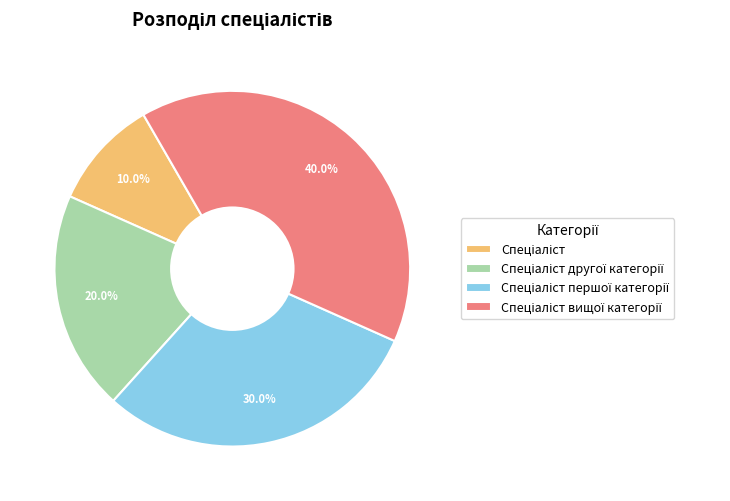

Is there any slice that represents more than half of the pie?

No